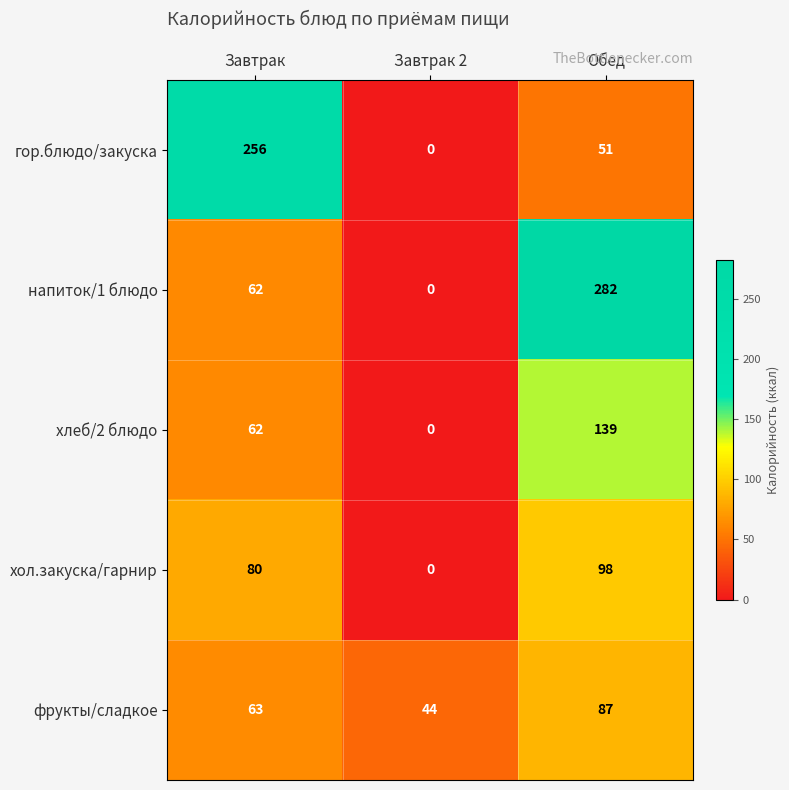

Count the number of categories in the chart.

3